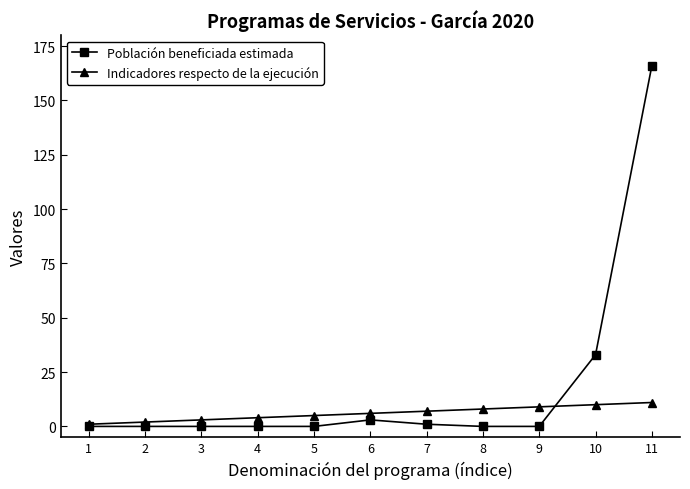

List the series in order of their peak value, highest first.

Población beneficiada estimada, Indicadores respecto de la ejecución